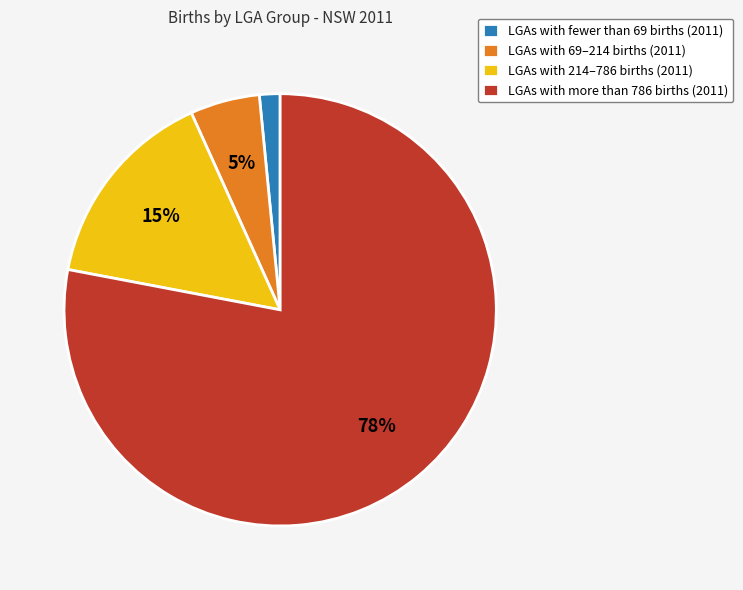

How many segments does this pie chart have?

4